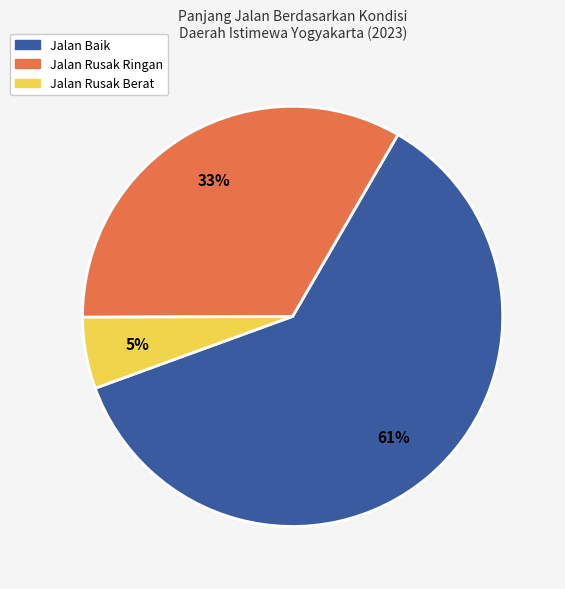

What is the majority slice?

Jalan Baik